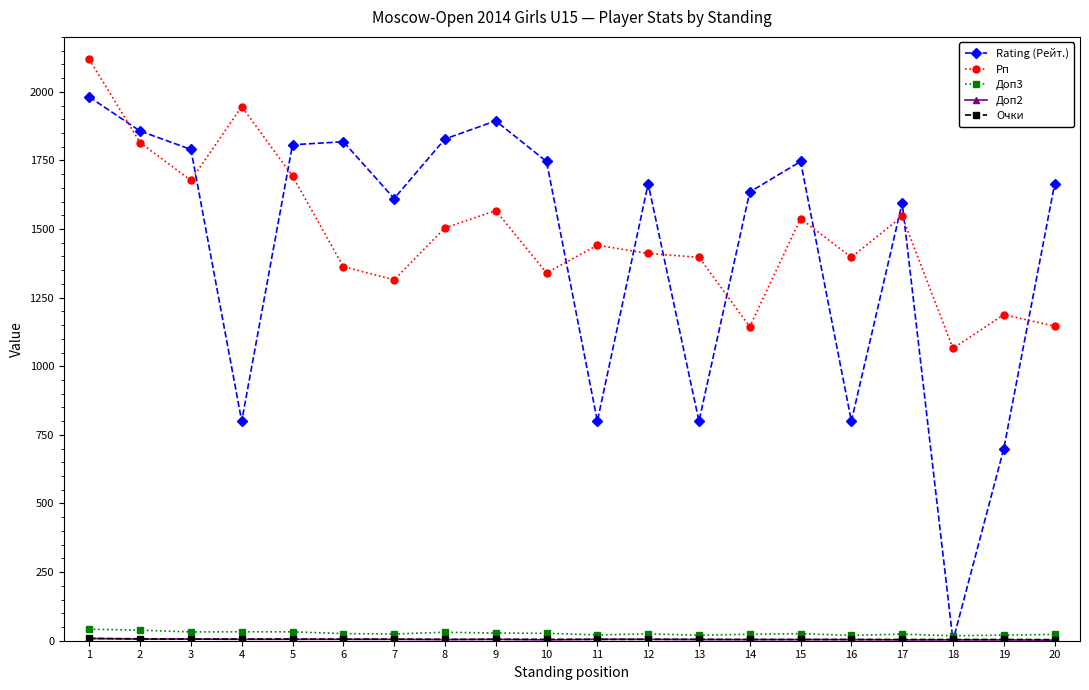

Which series has the largest total across all categories?

Рп